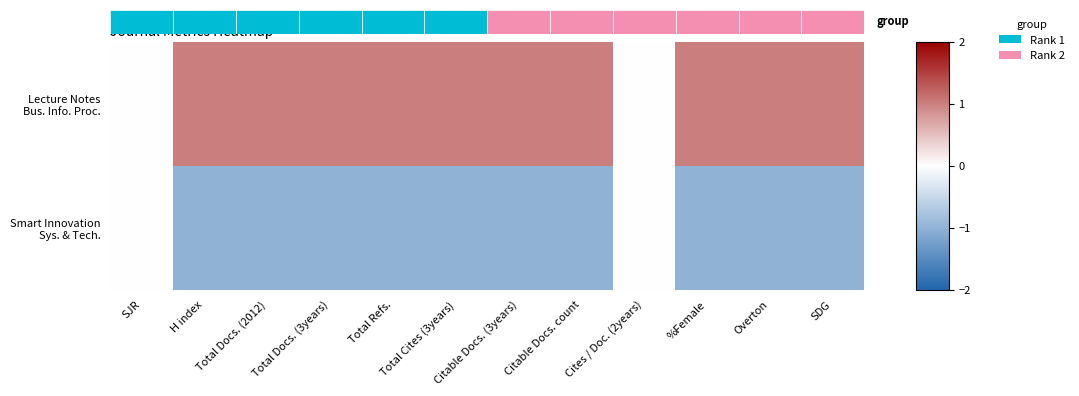

Which series has the widest spread of values?

Lecture Notes Bus. Info. Proc.